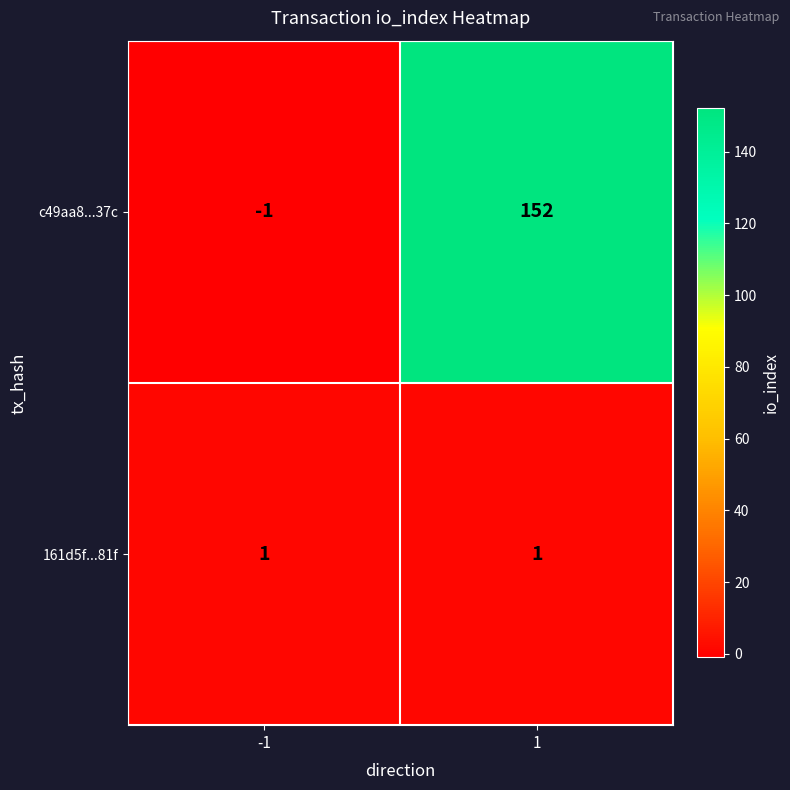

How many distinct data groups are displayed?

2